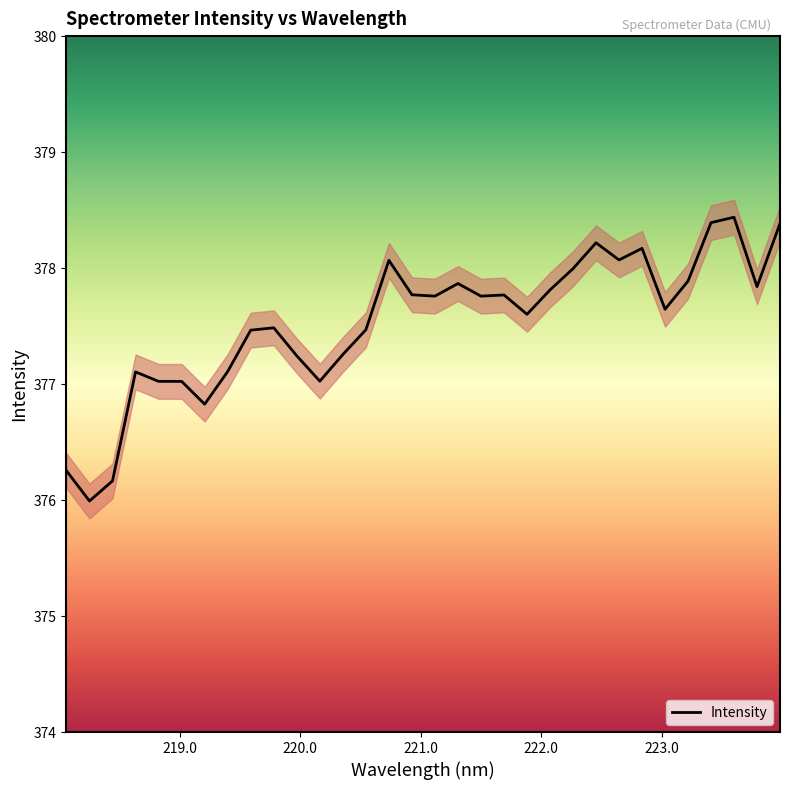

What is the highest value of the Intensity series?

378.4